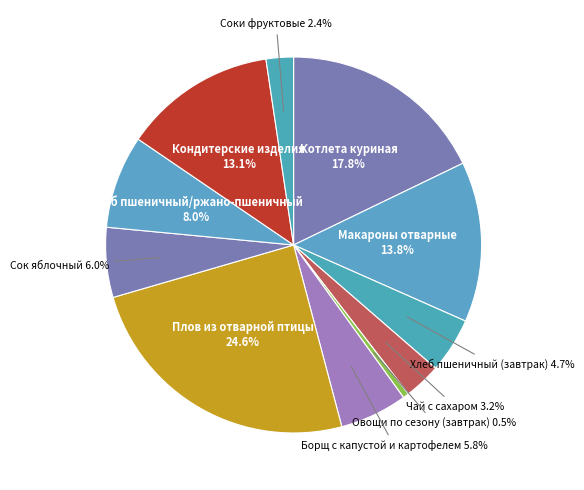

To the nearest percent, what is the difference between the Котлета куриная and Кондитерские изделия slice percentages?

5%